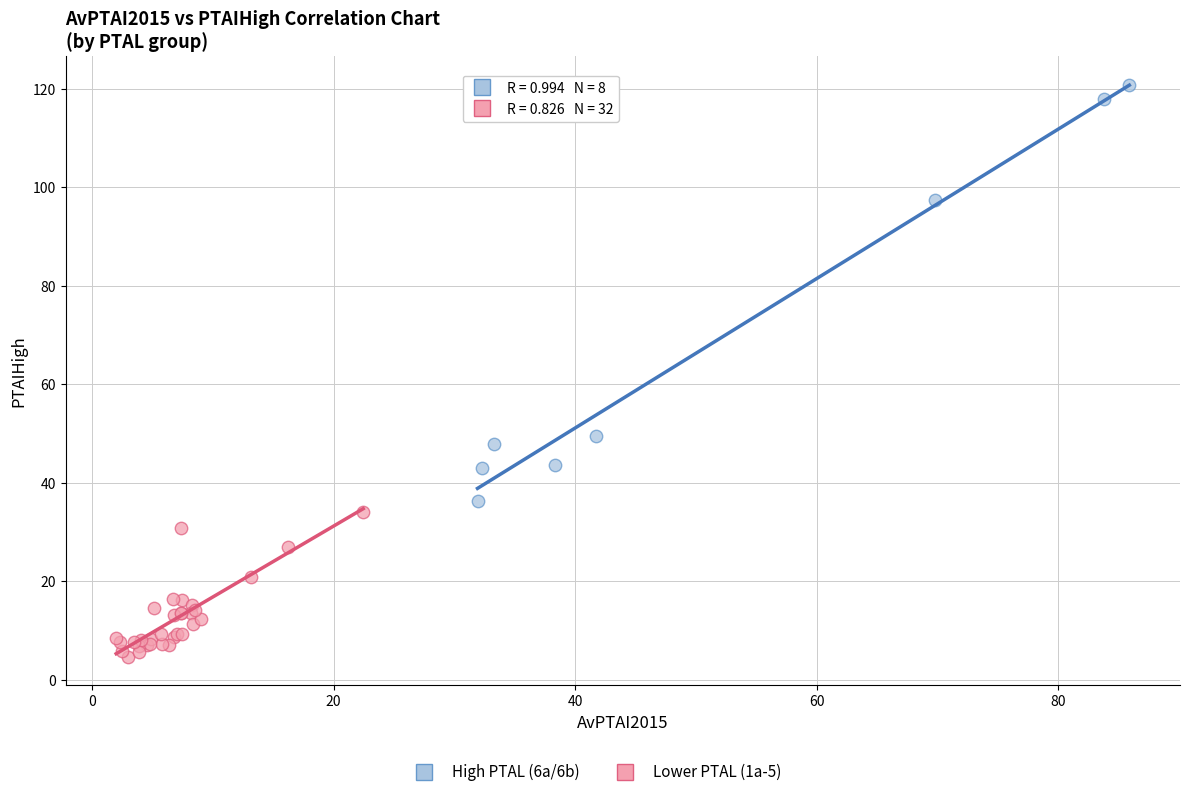

Which series has the widest spread of Y values?

High PTAL (6a/6b)